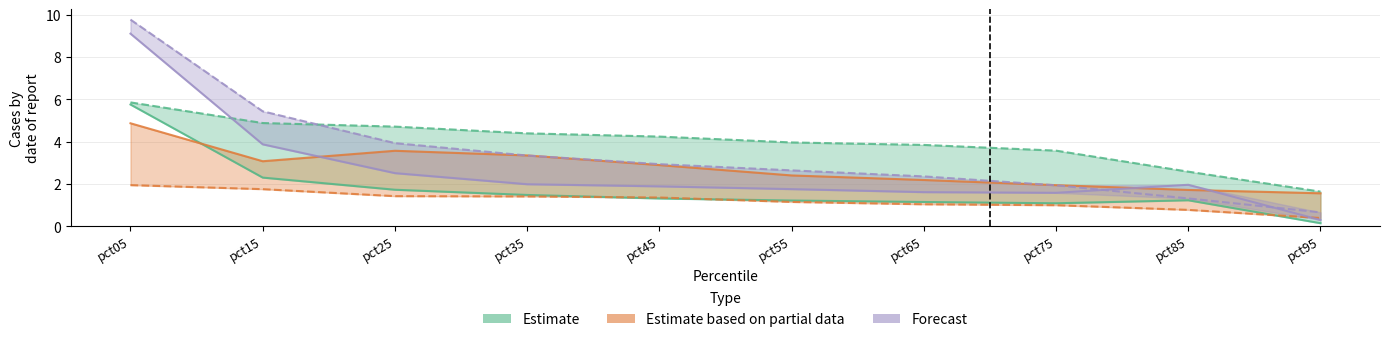

How many data points does each series have?

10